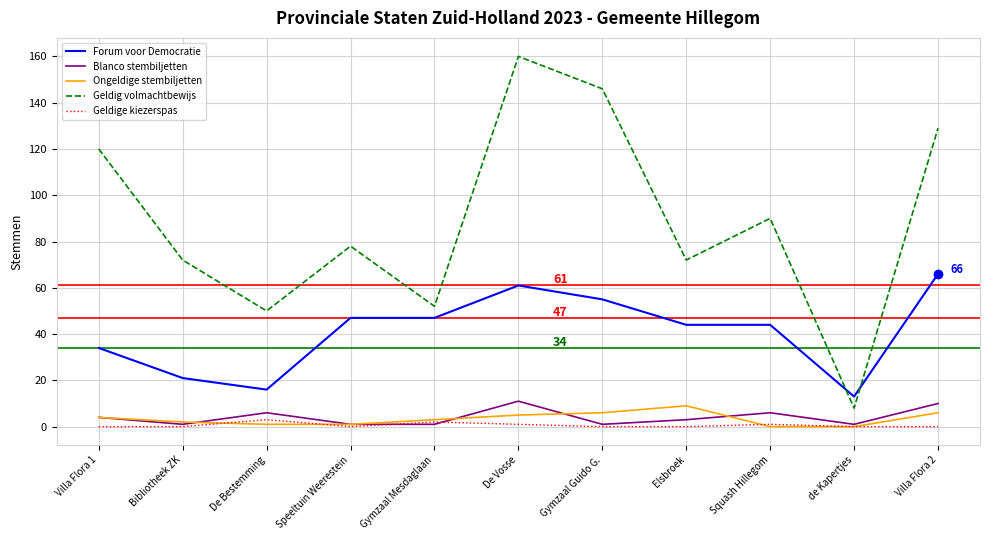

What is the sum of the Blanco stembiljetten values at de Kapertjes and Gymzaal Mesdaglaan?

2